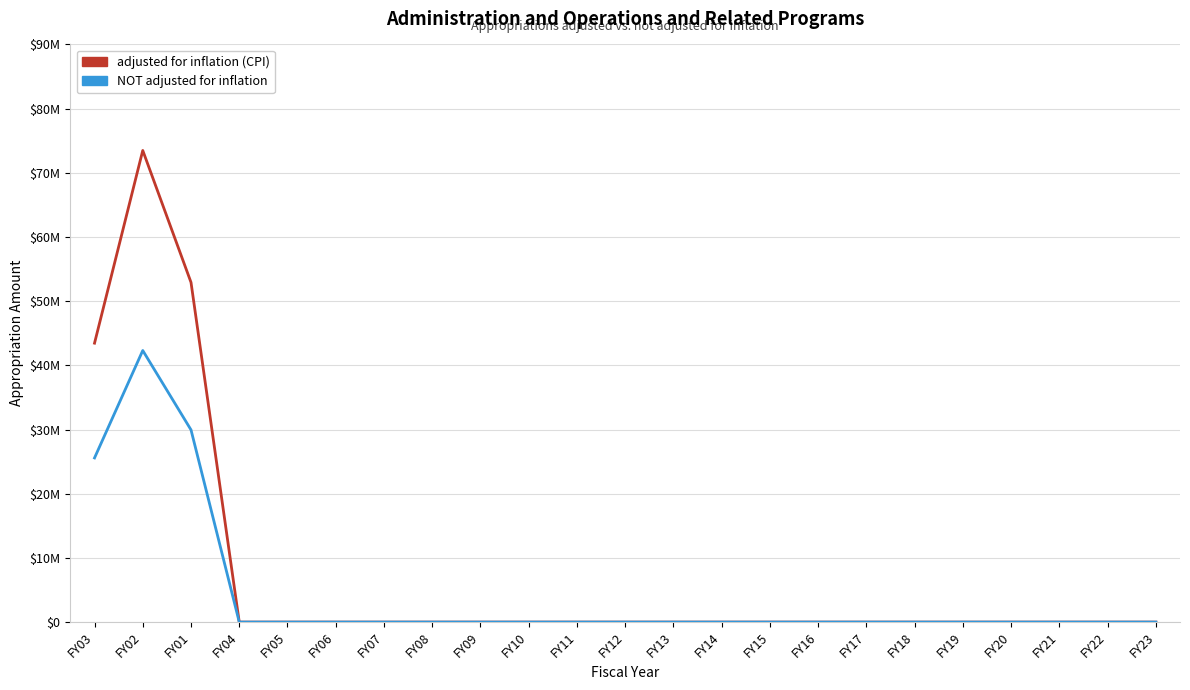

What is the difference between the maximum and minimum values in the adjusted for inflation (CPI) series?

73481482